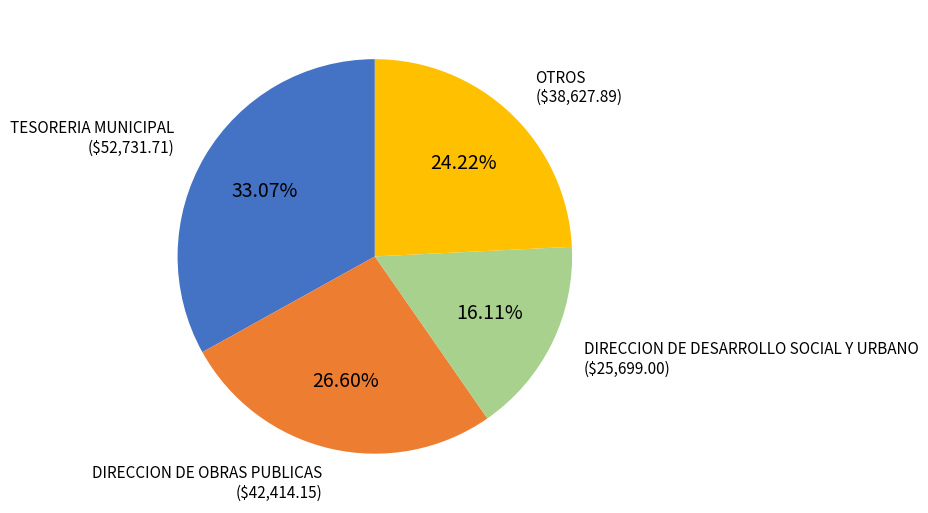

Between TESORERIA MUNICIPAL and OTROS, which is larger?

TESORERIA MUNICIPAL